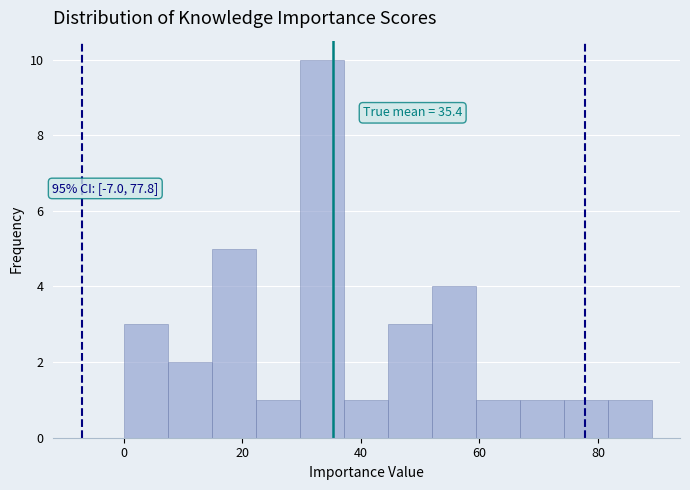

Around what value on the x-axis is the tallest bar? Give the approximate position of its centre, as read against the axis.

34